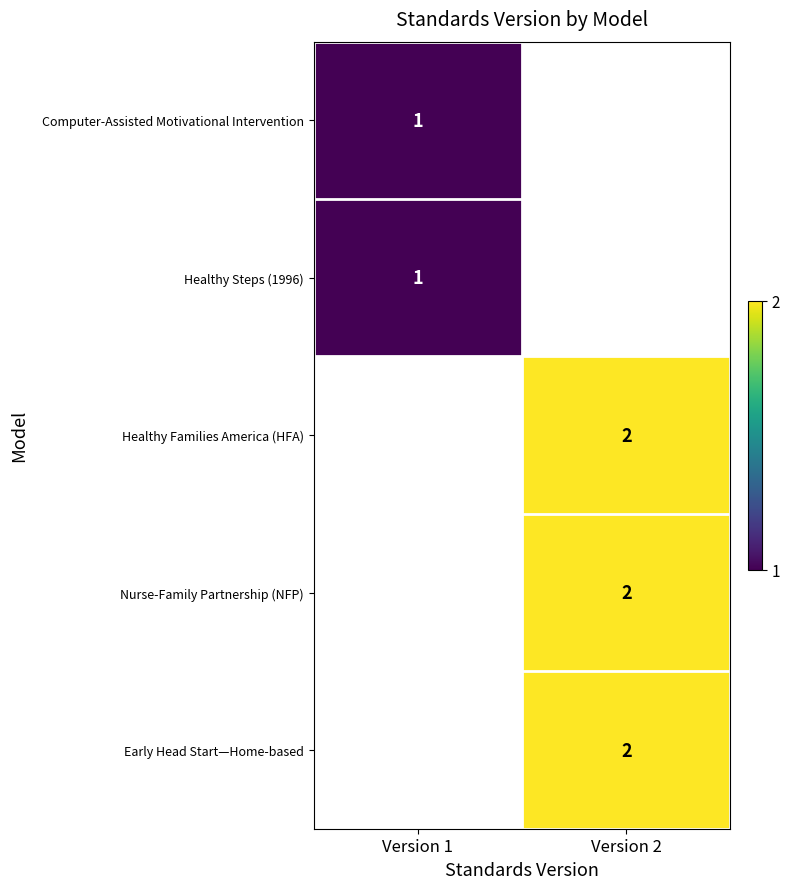

True or false: Healthy Steps (1996) has a value of 1 at Version 1.

True